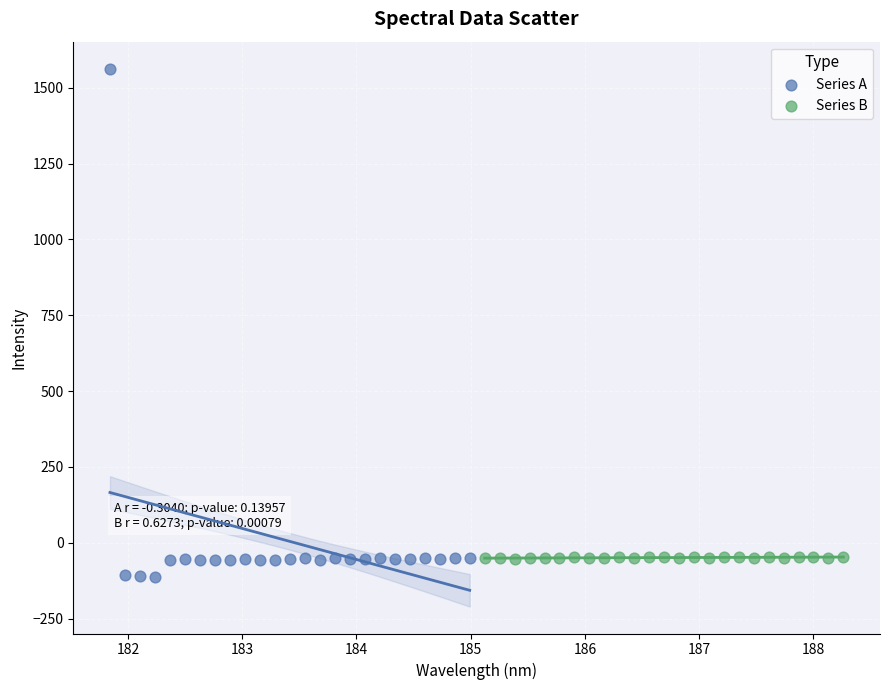

Which series has the widest spread of Y values?

Series A